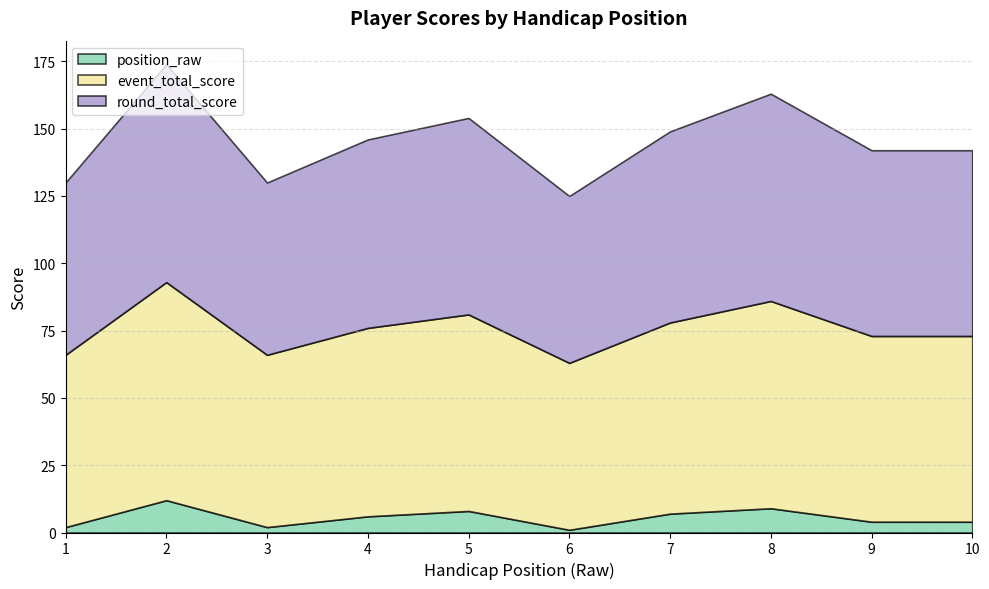

How many interior local peaks does the event_total_score series have?

3